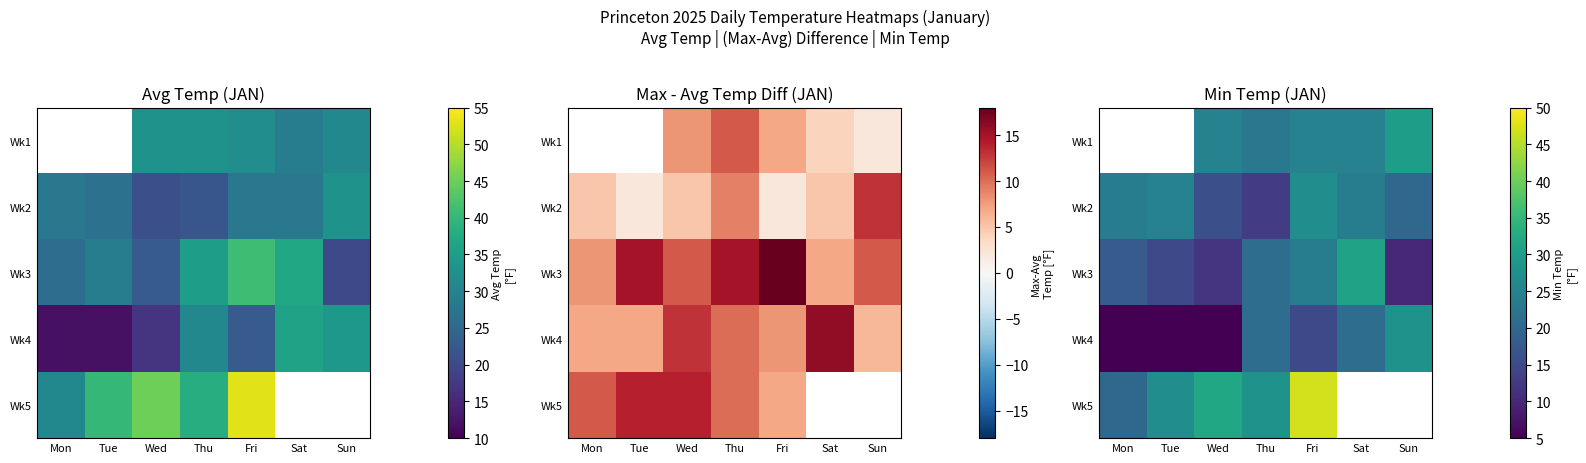

Rank the categories by Wk3 value from highest to lowest.

Sat, Fri, Thu, Mon, Tue, Wed, Sun